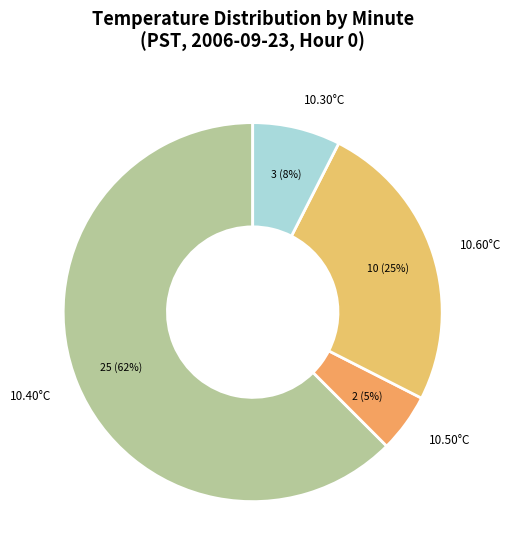

Combined, do 10.50°C and 10.60°C account for over 50%?

No